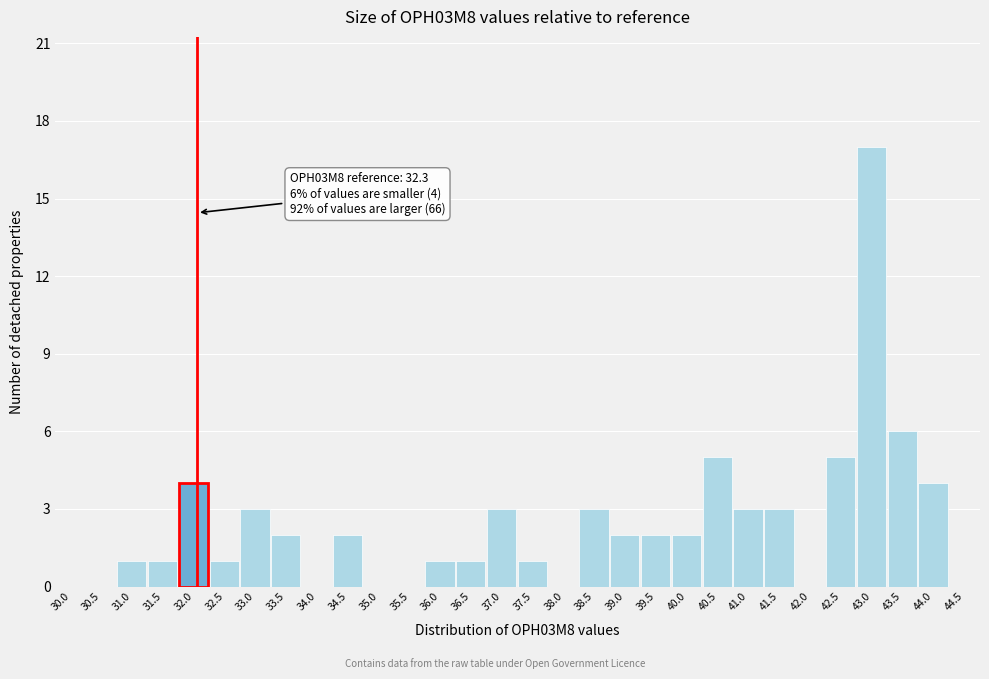

Reading left to right, list all the values displayed in this chart.

30.0=0	30.5=0	31.0=1	31.5=1	32.0=4	32.5=1	33.0=3	33.5=2	34.0=0	34.5=2	35.0=0	35.5=0	36.0=1	36.5=1	37.0=3	37.5=1	38.0=0	38.5=3	39.0=2	39.5=2	40.0=2	40.5=5	41.0=3	41.5=3	42.0=0	42.5=5	43.0=17	43.5=6	44.0=4	44.5=0